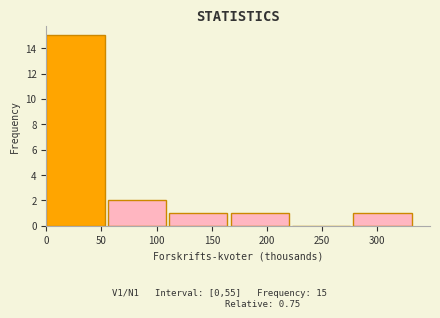

Over which range of the x-axis is the bar tallest?

0 to 55